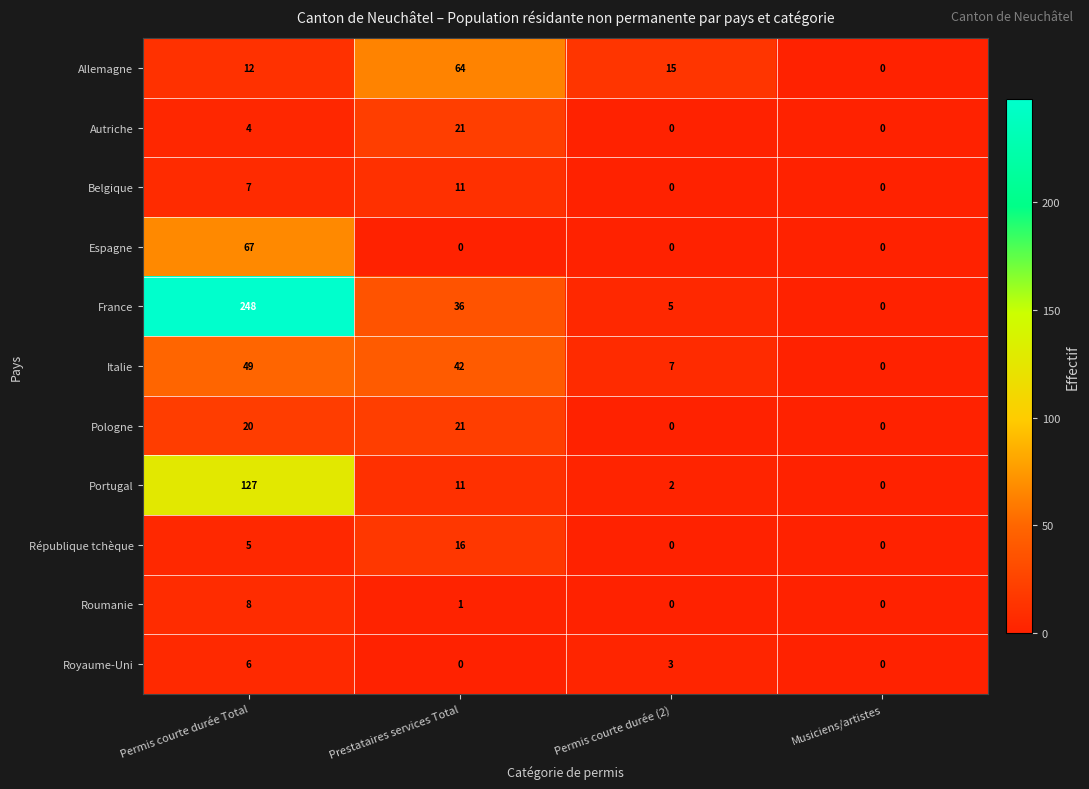

Rank the categories by Allemagne value from highest to lowest.

Prestataires services Total, Permis courte durée (2), Permis courte durée Total, Musiciens/artistes